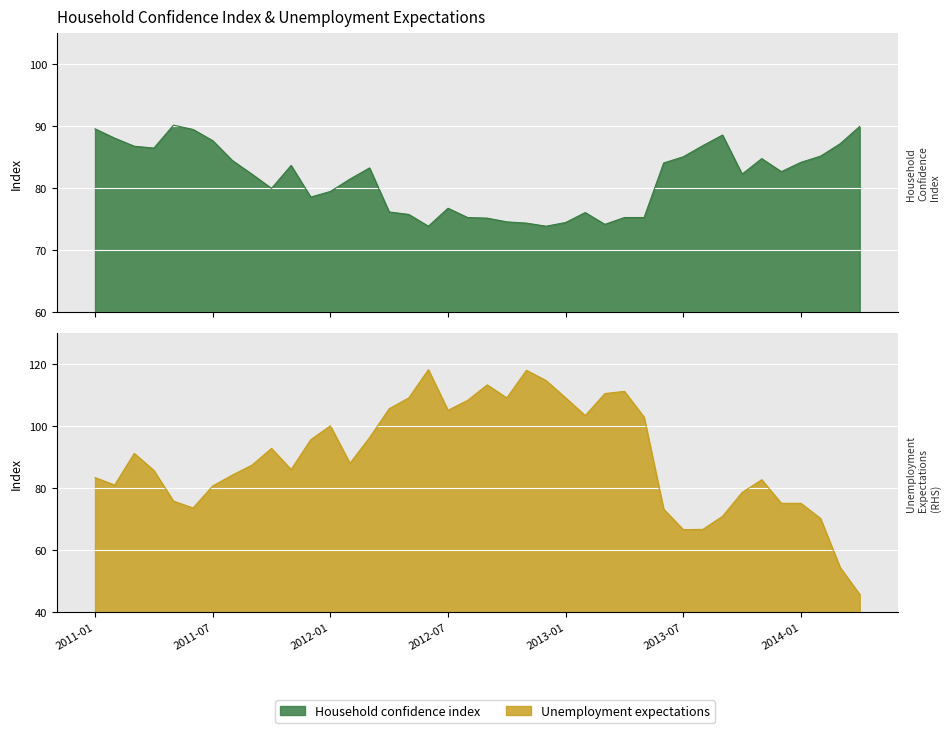

Rank the series by their maximum value, from lowest to highest.

Household confidence index, Unemployment expectations